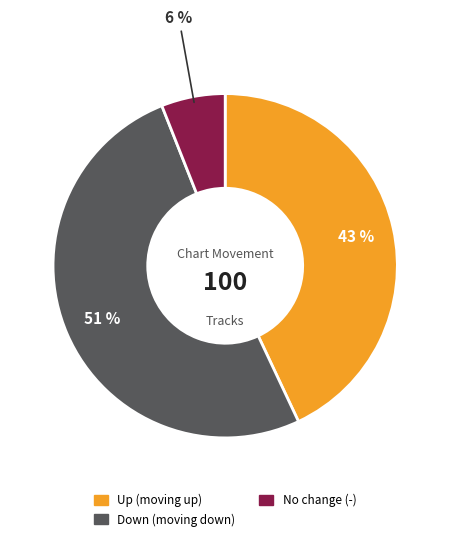

Is there a majority slice in this chart?

Yes